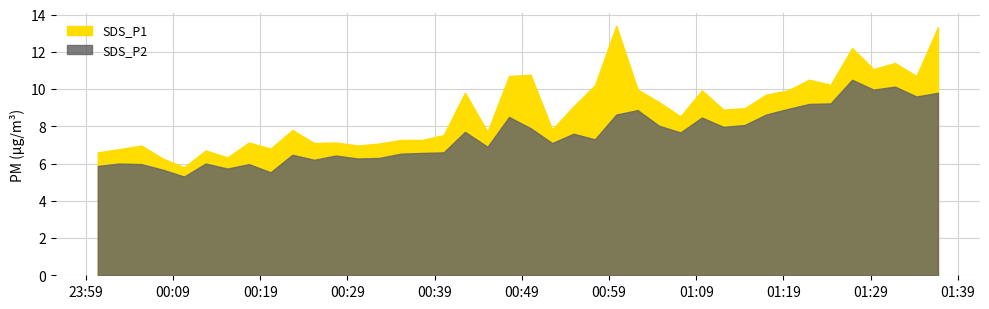

Reading left to right, what are all the values shown in this chart?

SDS_P1: 2021/05/03 00:00:22=6.6	2021/05/03 00:02:49=6.8	2021/05/03 00:05:21=7.0	2021/05/03 00:07:49=6.3	2021/05/03 00:10:16=5.8	2021/05/03 00:12:44=6.7	2021/05/03 00:15:15=6.3	2021/05/03 00:17:42=7.1	2021/05/03 00:20:11=6.8	2021/05/03 00:22:41=7.8	2021/05/03 00:25:11=7.1	2021/05/03 00:27:39=7.1	2021/05/03 00:30:10=7.0	2021/05/03 00:32:37=7.1	2021/05/03 00:35:08=7.3	2021/05/03 00:37:35=7.3	2021/05/03 00:40:02=7.5	2021/05/03 00:42:29=9.8	2021/05/03 00:45:04=7.7	2021/05/03 00:47:32=10.7	2021/05/03 00:50:00=10.8	2021/05/03 00:52:29=7.8	2021/05/03 00:54:56=9.1	2021/05/03 00:57:23=10.2	2021/05/03 00:59:50=13.4	2021/05/03 01:02:17=10.0	2021/05/03 01:04:44=9.3	2021/05/03 01:07:12=8.5	2021/05/03 01:09:39=9.9	2021/05/03 01:12:07=8.9	2021/05/03 01:14:34=9.0	2021/05/03 01:17:01=9.7	2021/05/03 01:19:30=9.9	2021/05/03 01:21:58=10.5	2021/05/03 01:24:25=10.2	2021/05/03 01:26:53=12.2	2021/05/03 01:29:20=11.1	2021/05/03 01:31:48=11.4	2021/05/03 01:34:16=10.7	2021/05/03 01:36:44=13.3
SDS_P2: 2021/05/03 00:00:22=5.9	2021/05/03 00:02:49=6.0	2021/05/03 00:05:21=6.0	2021/05/03 00:07:49=5.7	2021/05/03 00:10:16=5.3	2021/05/03 00:12:44=6.0	2021/05/03 00:15:15=5.7	2021/05/03 00:17:42=6.0	2021/05/03 00:20:11=5.5	2021/05/03 00:22:41=6.5	2021/05/03 00:25:11=6.2	2021/05/03 00:27:39=6.4	2021/05/03 00:30:10=6.3	2021/05/03 00:32:37=6.3	2021/05/03 00:35:08=6.5	2021/05/03 00:37:35=6.6	2021/05/03 00:40:02=6.6	2021/05/03 00:42:29=7.7	2021/05/03 00:45:04=6.9	2021/05/03 00:47:32=8.5	2021/05/03 00:50:00=7.9	2021/05/03 00:52:29=7.1	2021/05/03 00:54:56=7.6	2021/05/03 00:57:23=7.3	2021/05/03 00:59:50=8.6	2021/05/03 01:02:17=8.9	2021/05/03 01:04:44=8.0	2021/05/03 01:07:12=7.7	2021/05/03 01:09:39=8.5	2021/05/03 01:12:07=8.0	2021/05/03 01:14:34=8.1	2021/05/03 01:17:01=8.6	2021/05/03 01:19:30=8.9	2021/05/03 01:21:58=9.2	2021/05/03 01:24:25=9.2	2021/05/03 01:26:53=10.5	2021/05/03 01:29:20=10.0	2021/05/03 01:31:48=10.1	2021/05/03 01:34:16=9.6	2021/05/03 01:36:44=9.8